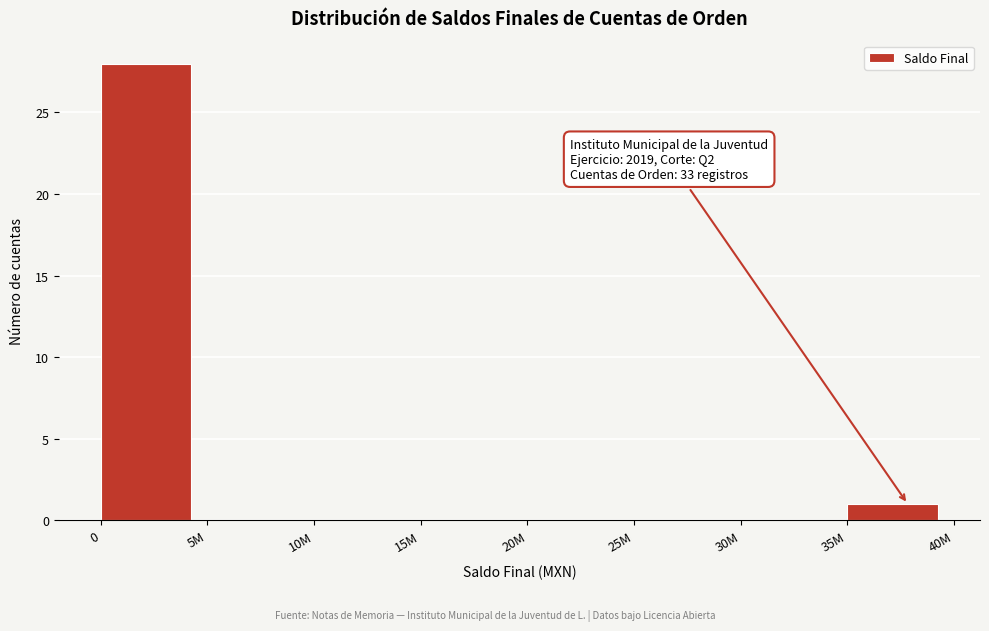

Reading left to right, transcribe all the data shown in this chart.

0=28	5M=0	10M=0	15M=0	20M=0	25M=0	30M=0	35M=1